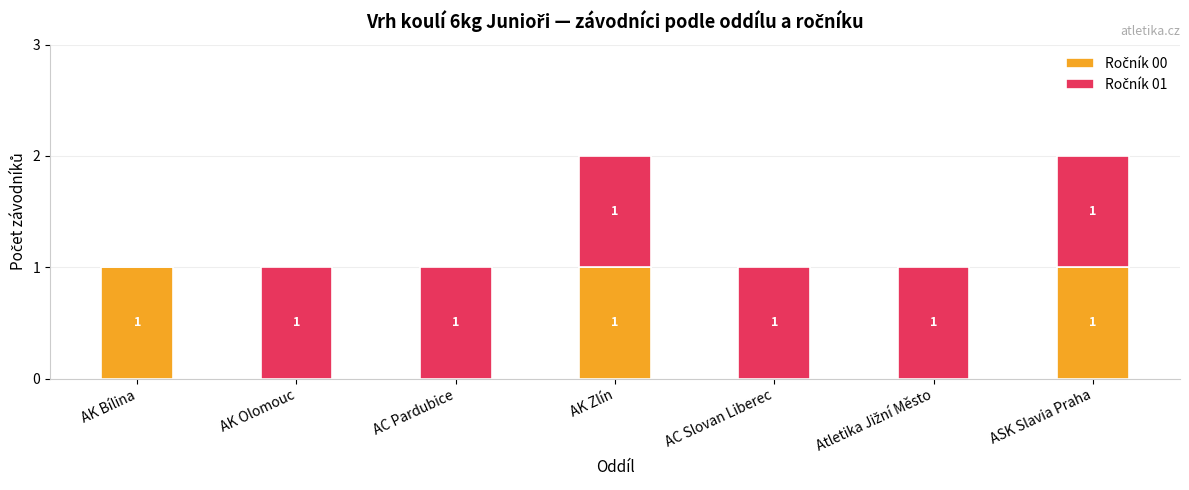

Are the bars grouped side by side (vs. stacked)?

No